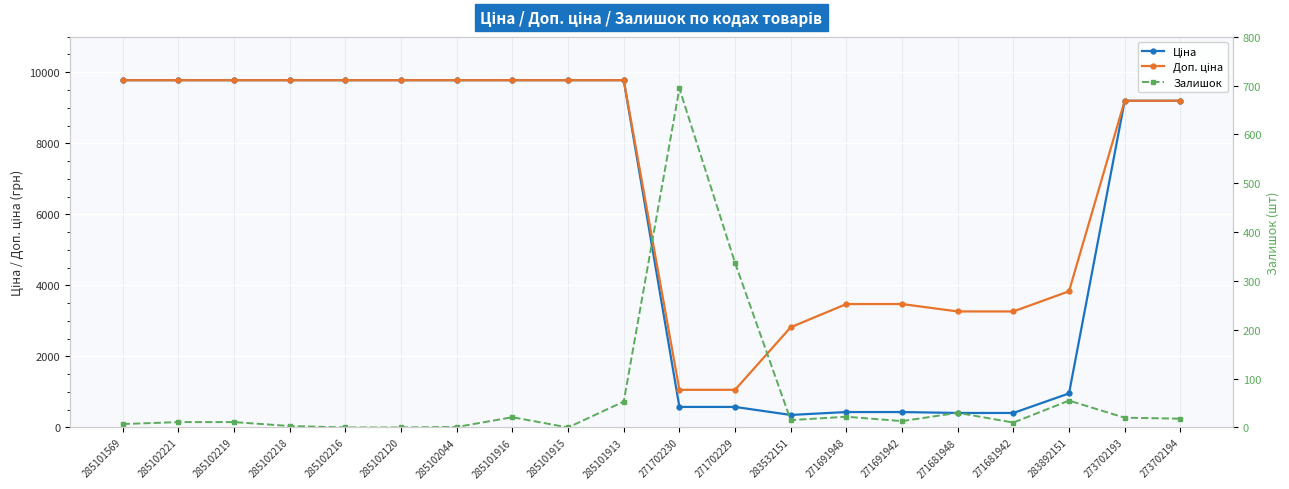

What is the maximum value shown in the chart?

9775.5